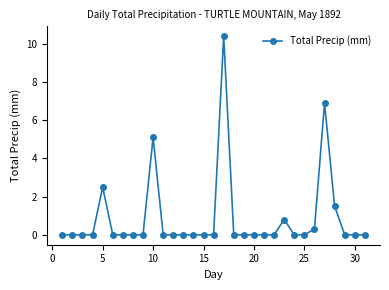

True or false: the data has more than 2 interior local peaks.

True